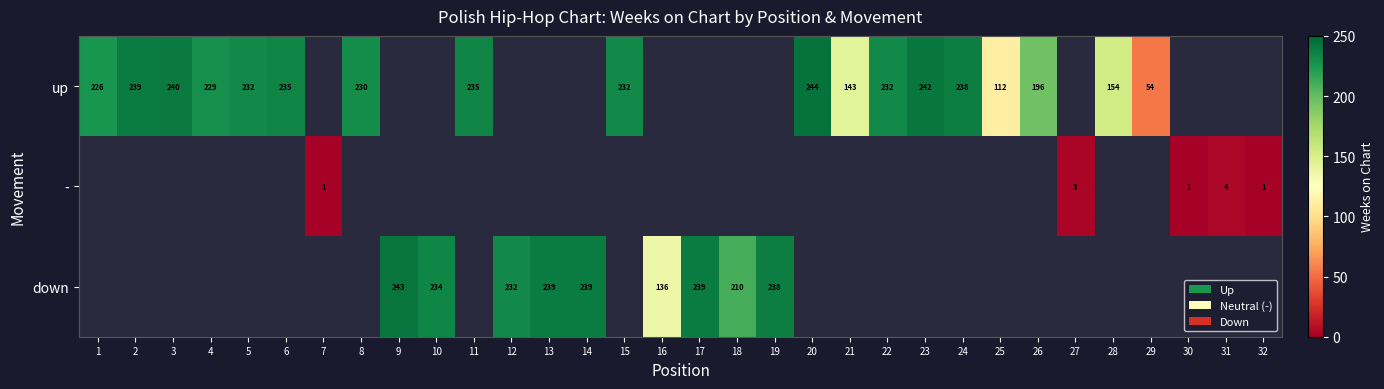

True or false: up has a value of 160 at 20.

False